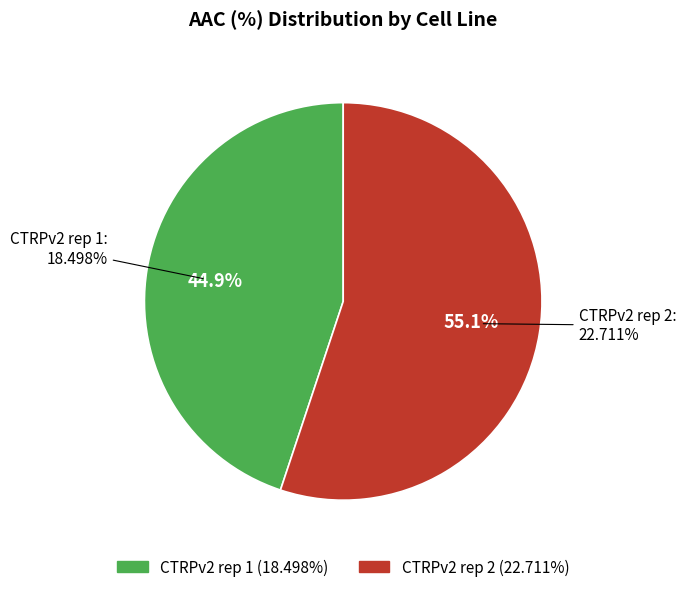

What is the ratio of the value at CTRPv2 rep 2 to the value at CTRPv2 rep 1?

1.2